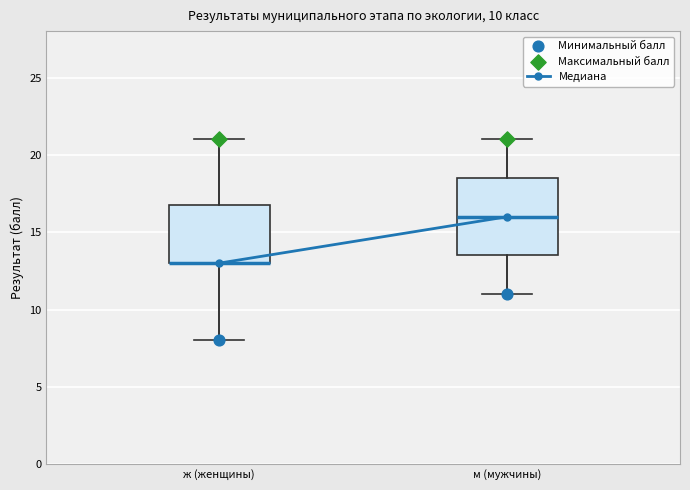

Comparing the boxes themselves (not the whiskers), which one is the tallest?

м (мужчины)